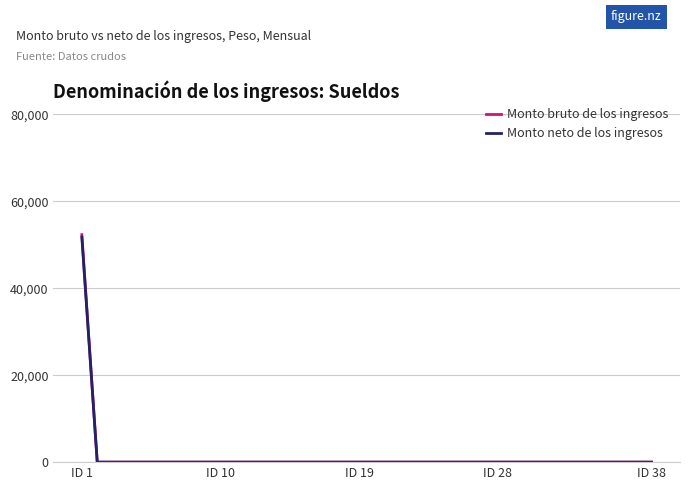

Which series has the widest spread of values?

Monto bruto de los ingresos